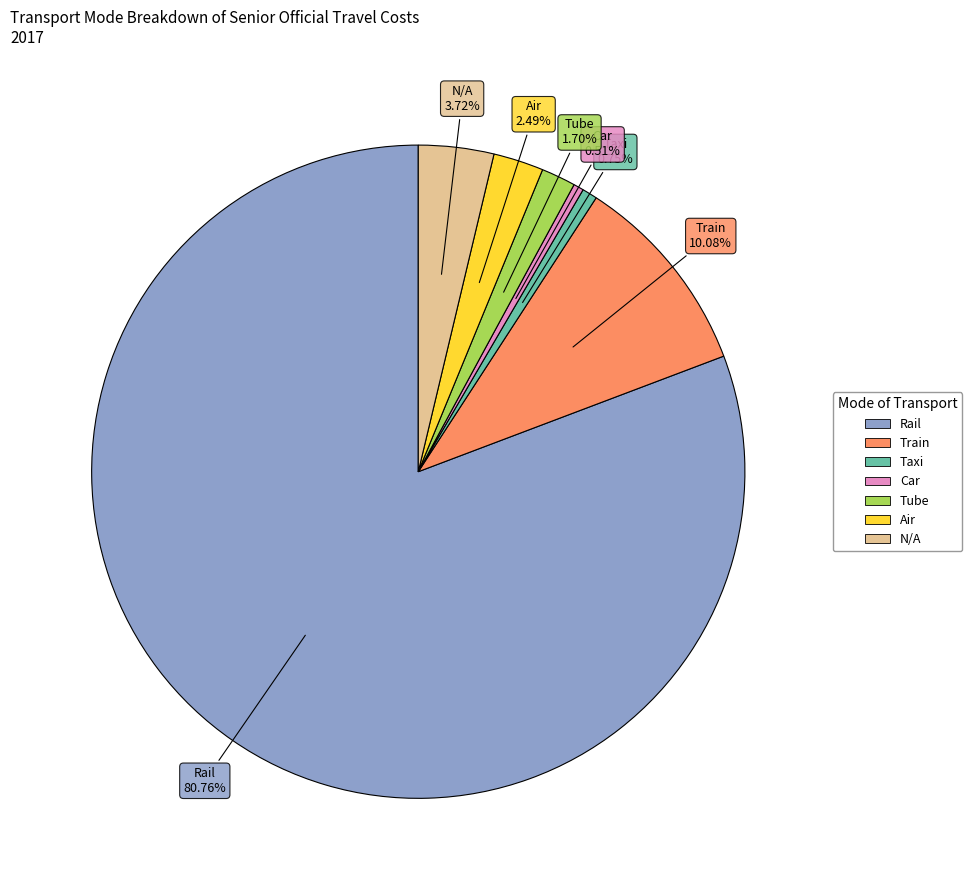

How much of the chart is everything except Taxi?

99.3%